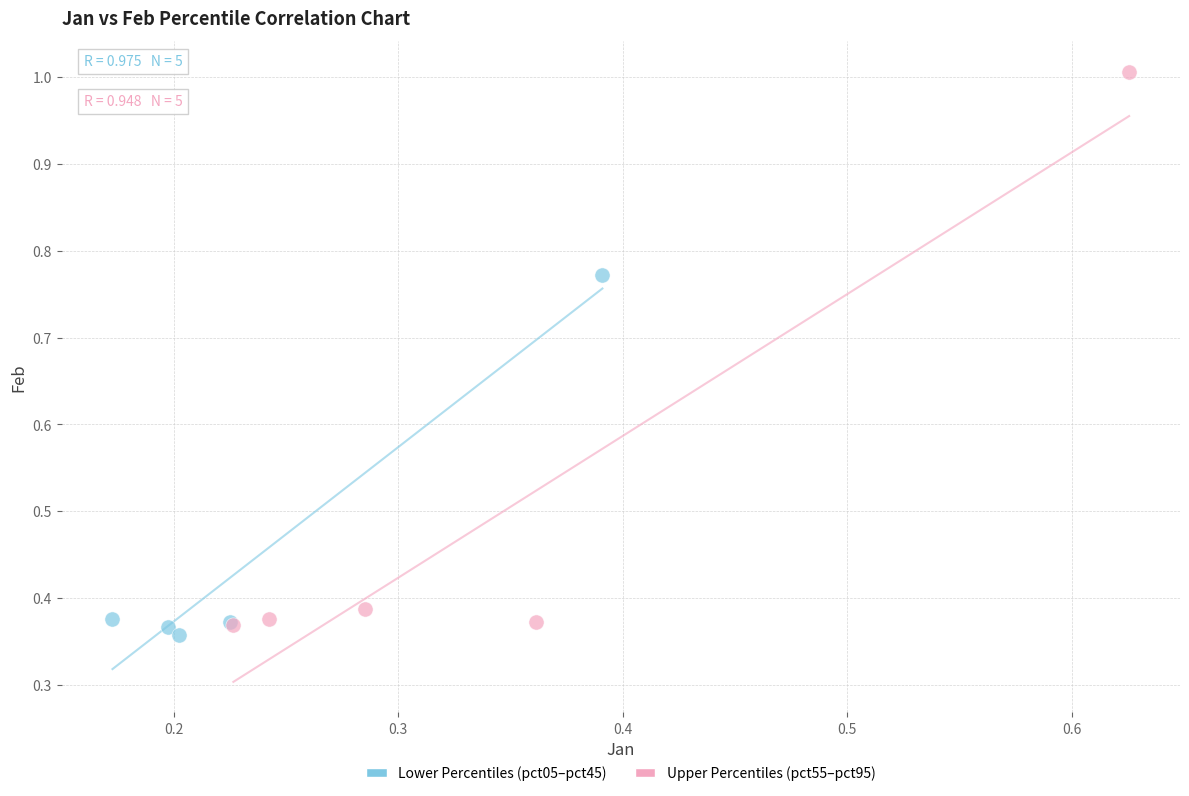

Which series contains the highest Y value?

Upper Percentiles (pct55–pct95)